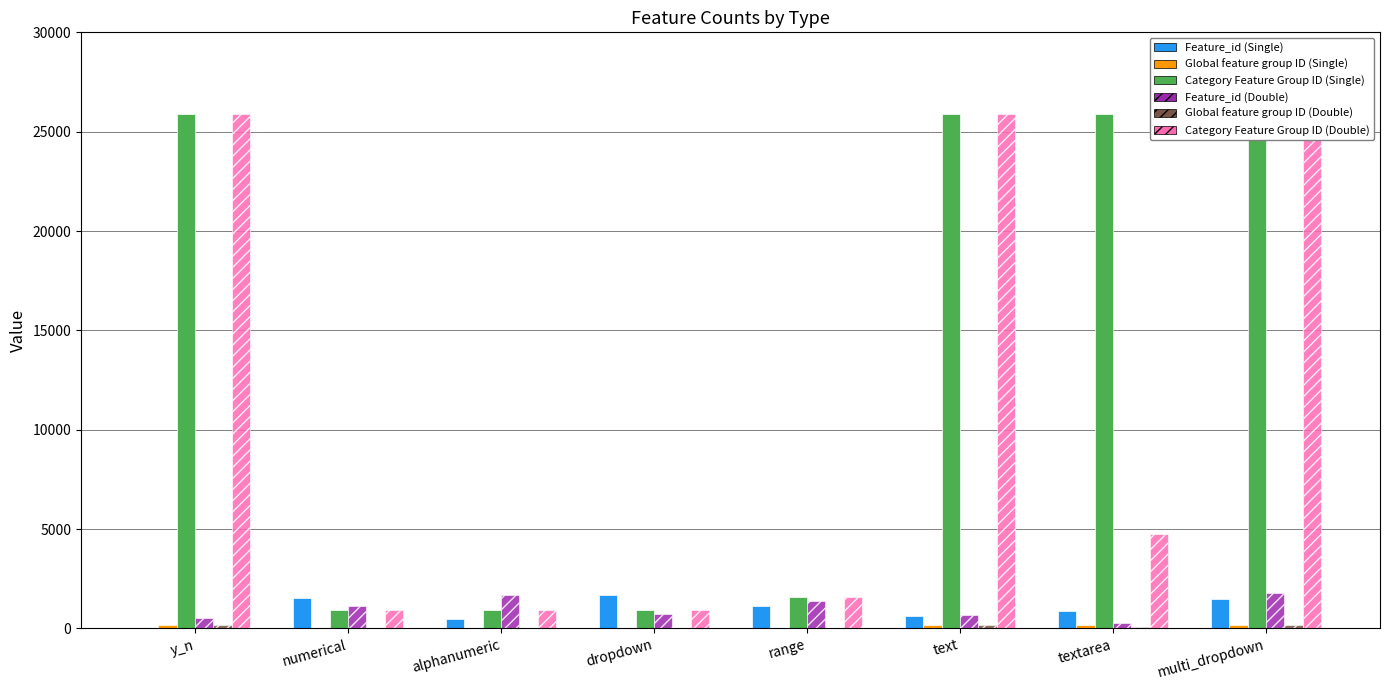

Are the bars grouped side by side (vs. stacked)?

Yes